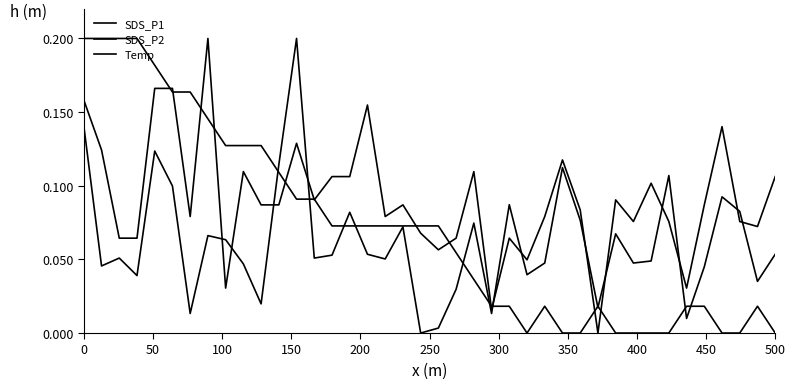

After their last crossing, which series has the higher values: SDS_P1 or SDS_P2?

SDS_P2